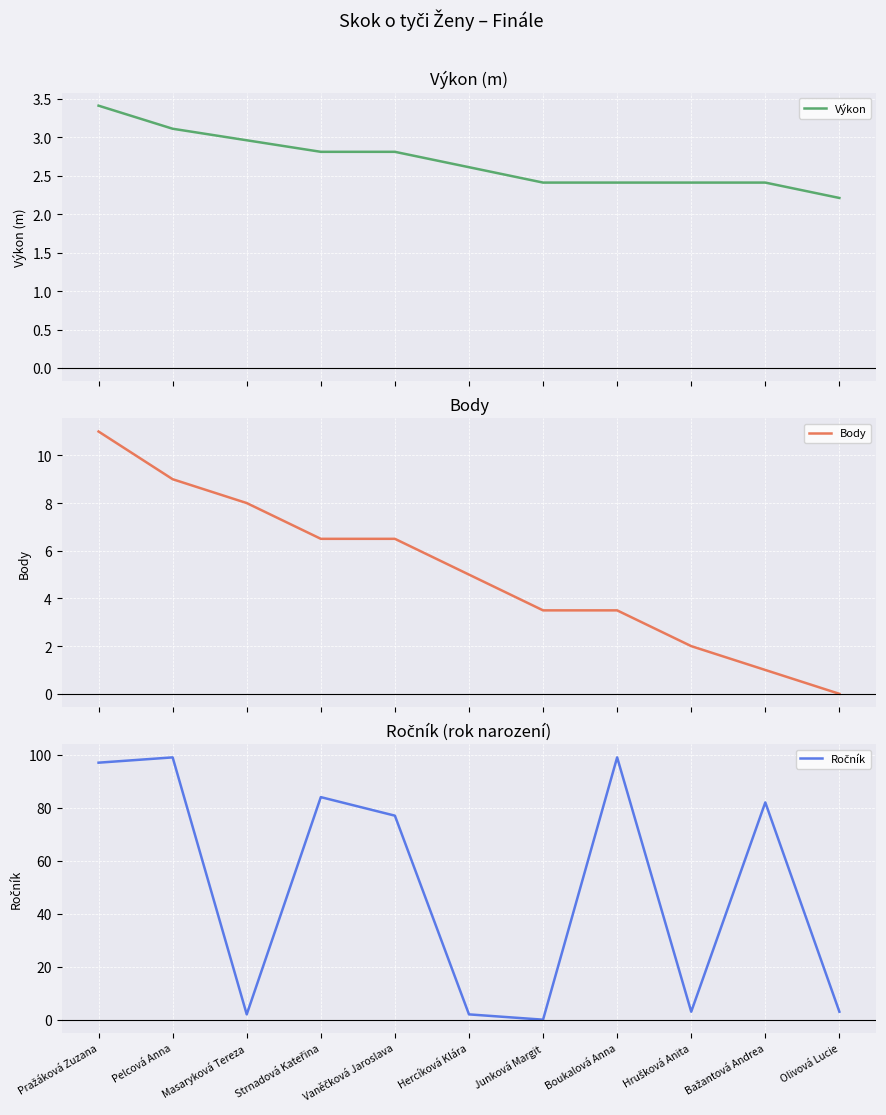

Which series has the widest spread of values?

Ročník